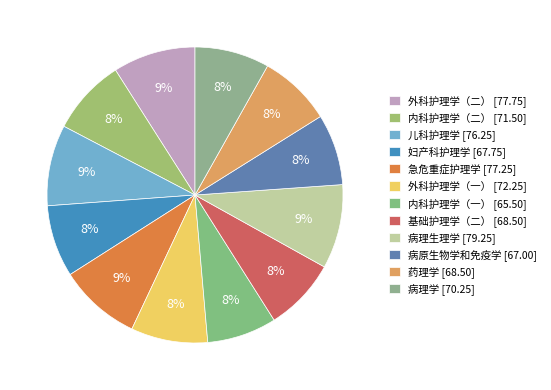

Between 病理生理学 and 病理学, which is larger?

病理生理学